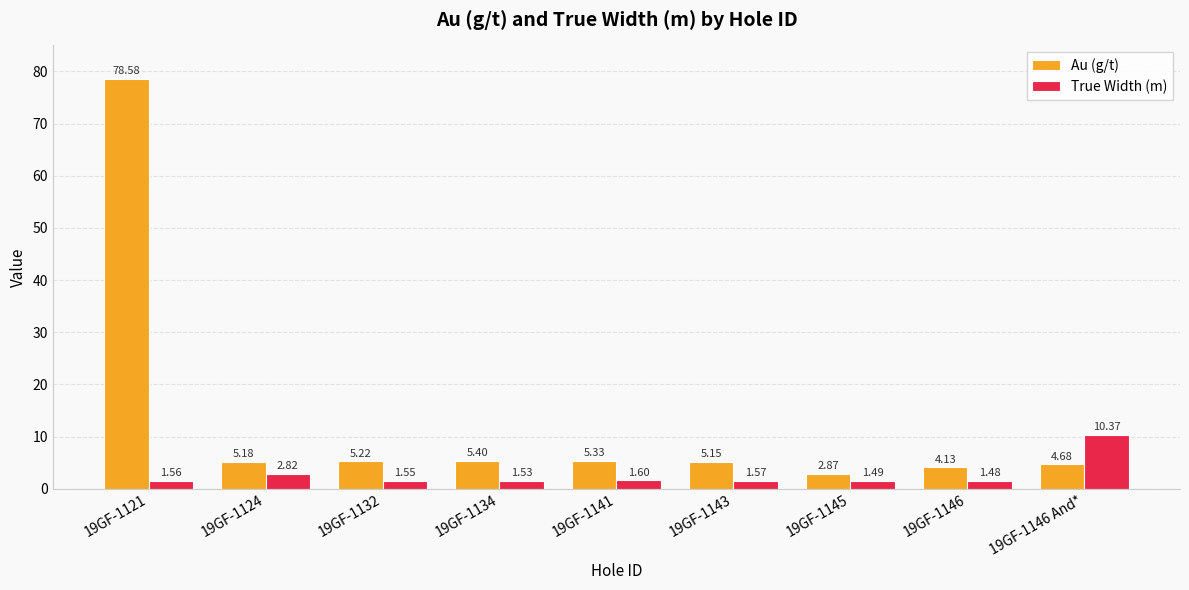

At which category does the chart reach its peak across all series?

19GF-1121